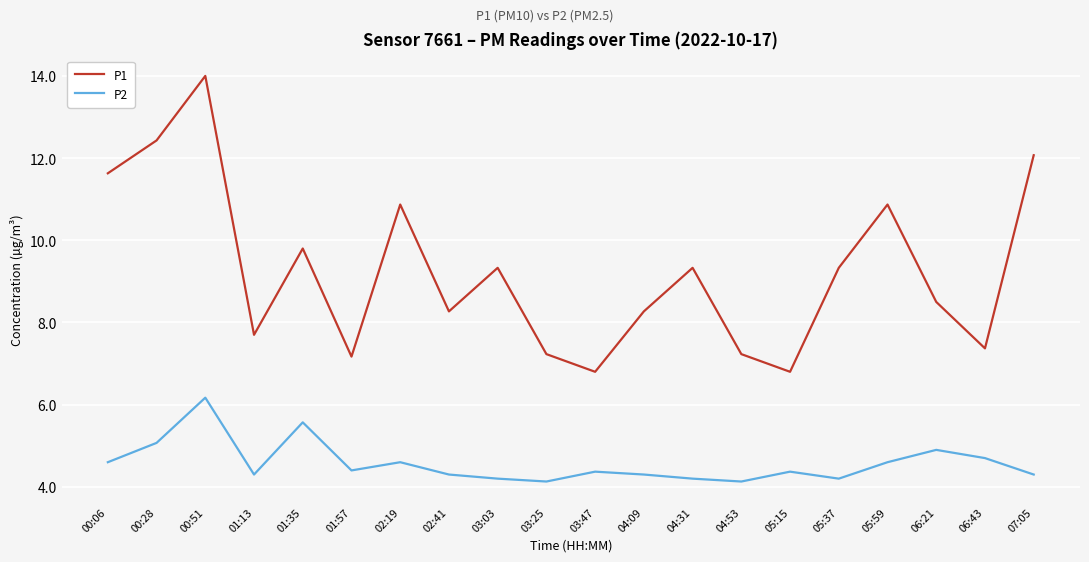

What is the highest value of the P1 series?

14.0